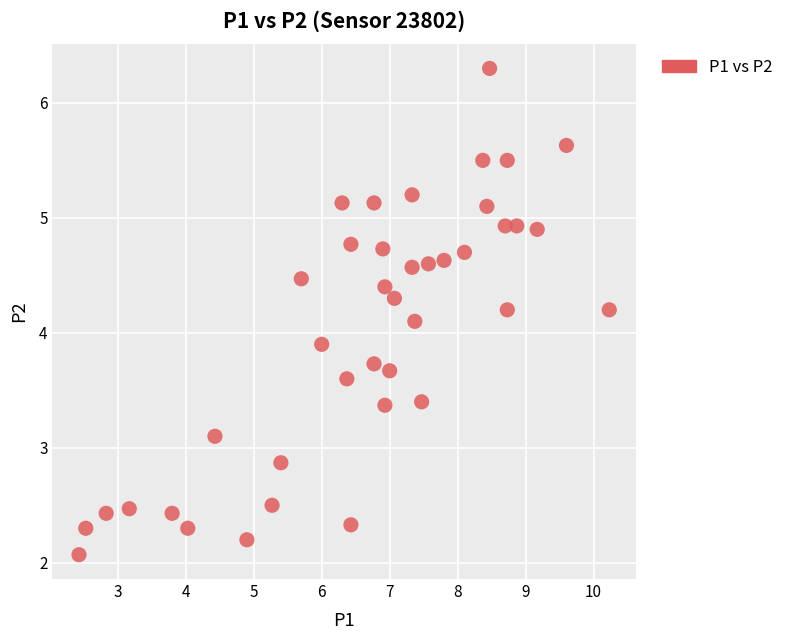

What is the range of X values (max minus min)?

7.8